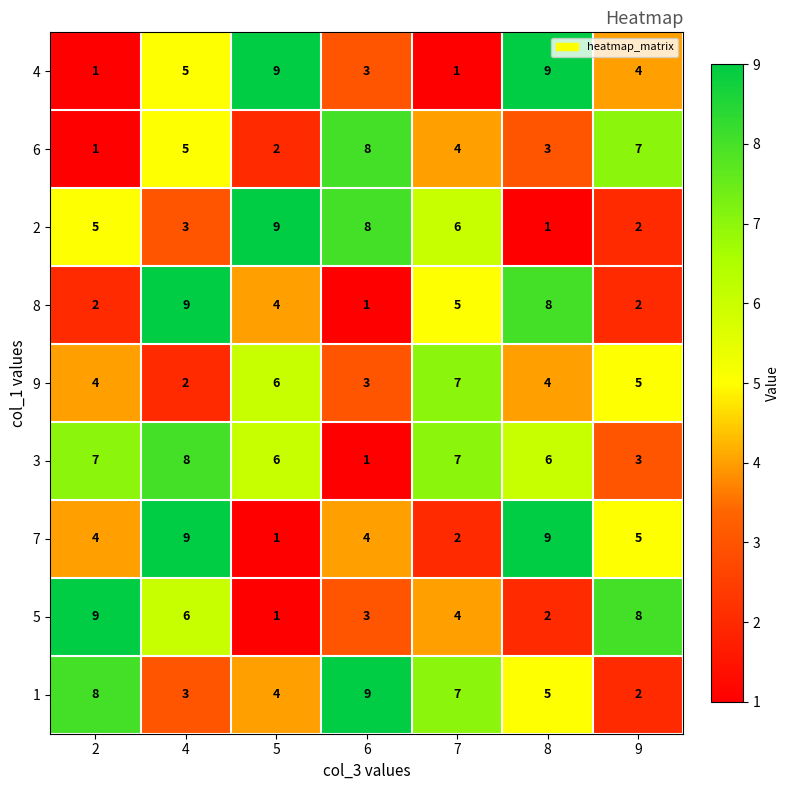

What is the maximum value shown in the chart?

9